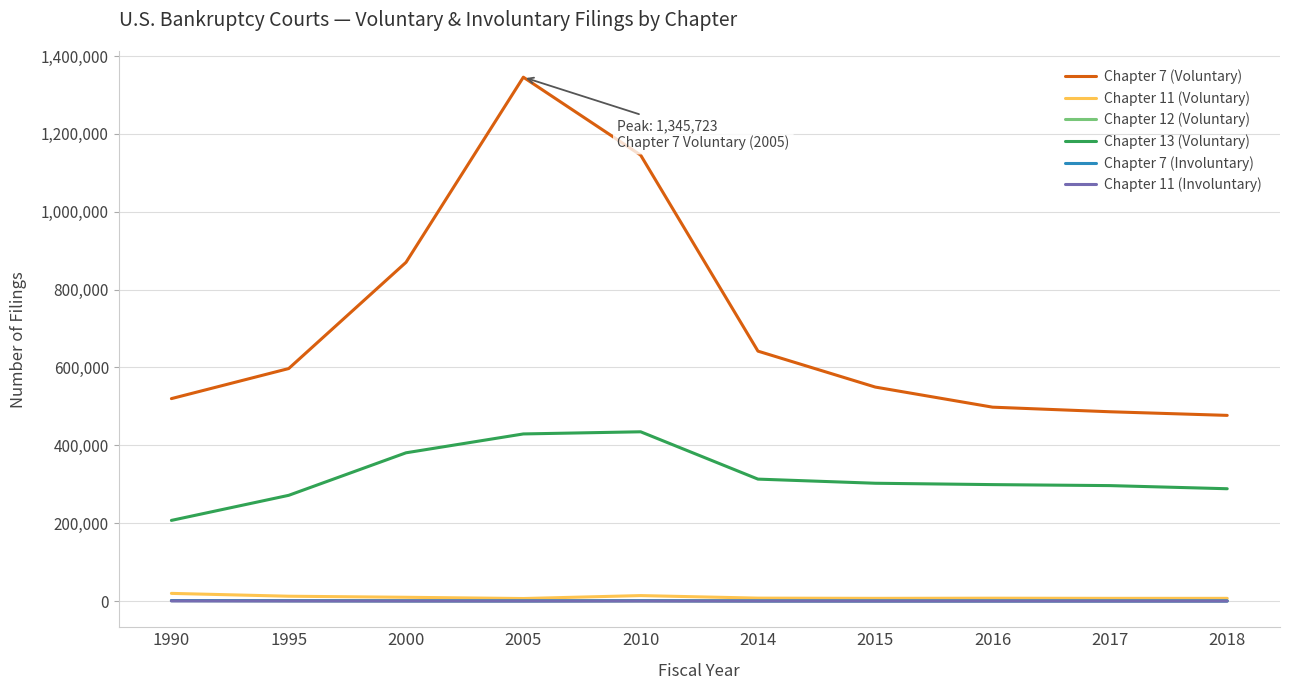

Which series has the largest total across all categories?

Chapter 7 (Voluntary)